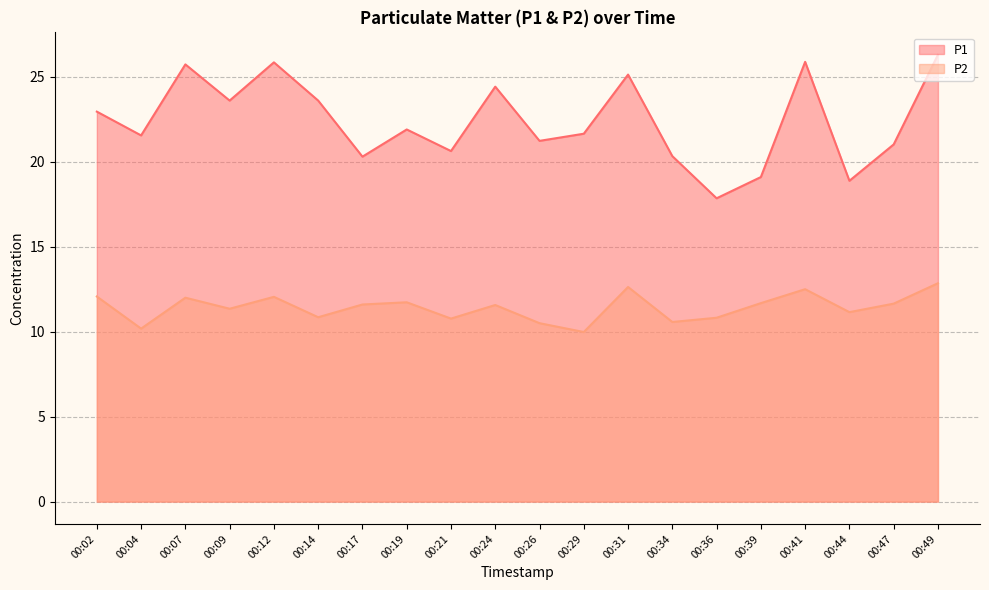

How many interior local peaks does the P1 series have?

6